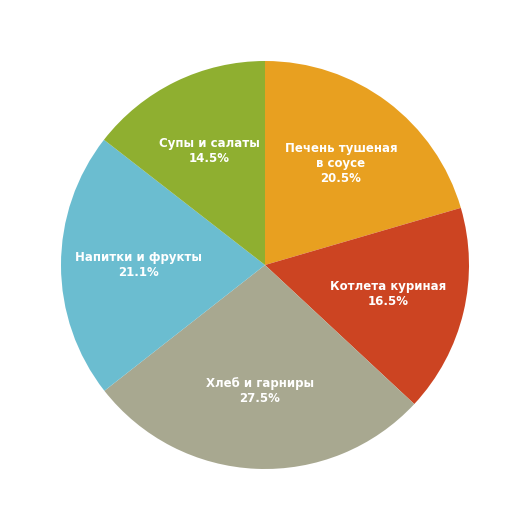

Is there a majority slice in this chart?

No